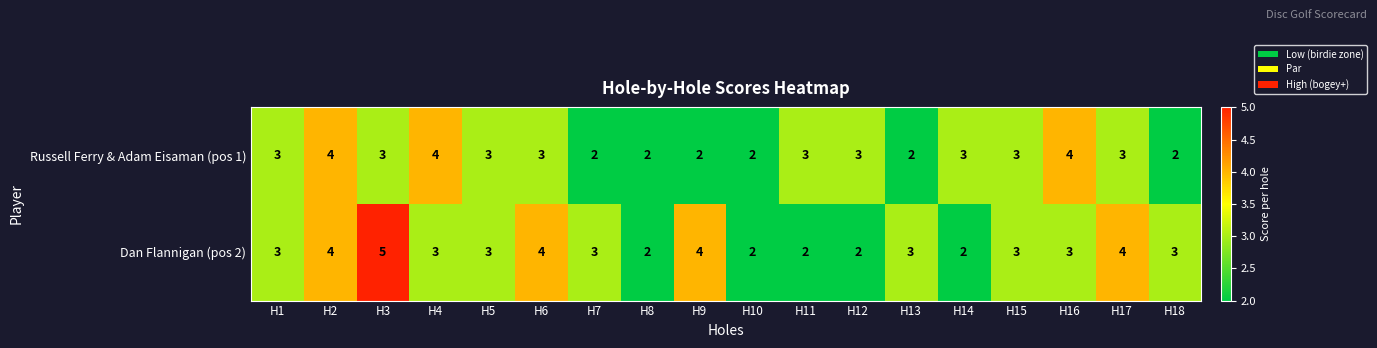

The Russell Ferry & Adam Eisaman (pos 1) series shows 1 at H1. True or false?

False